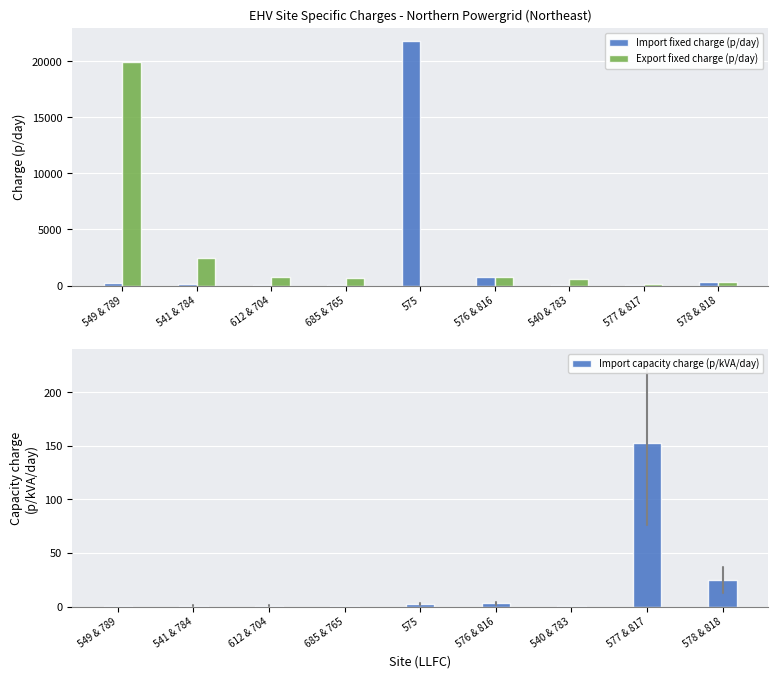

How many groups of bars are there?

9